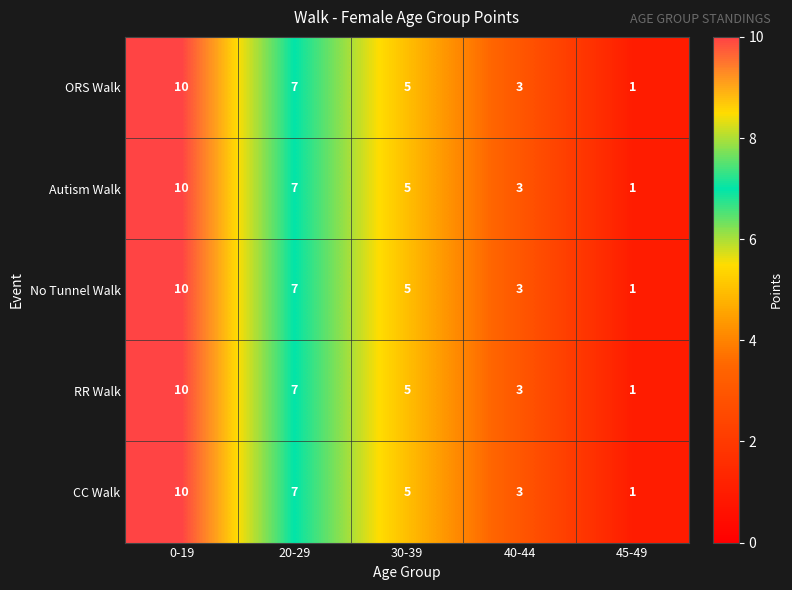

What is the difference between the second highest and minimum values in the RR Walk series?

6